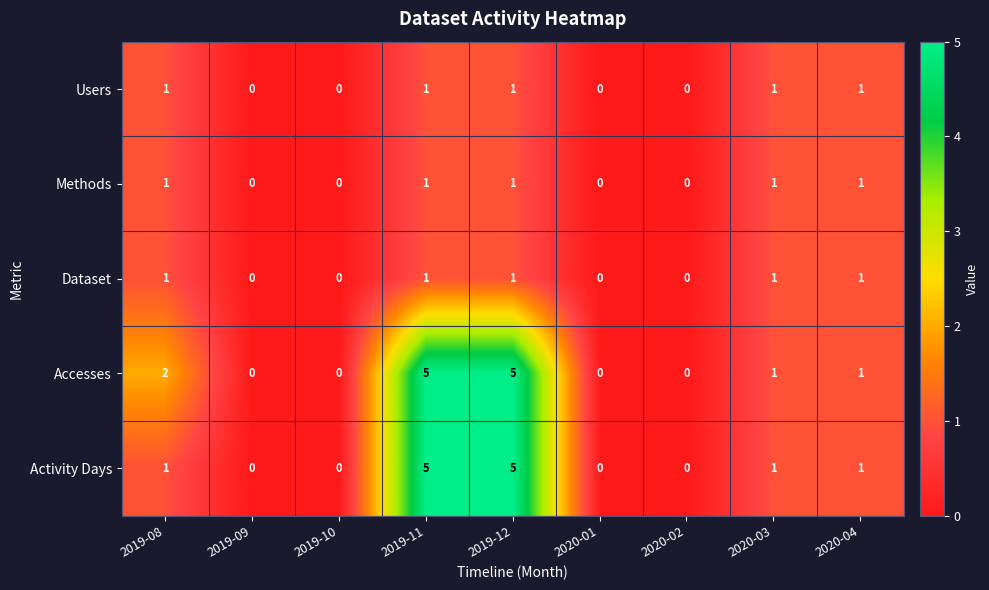

What is the total value across all series at 2019-12?

13